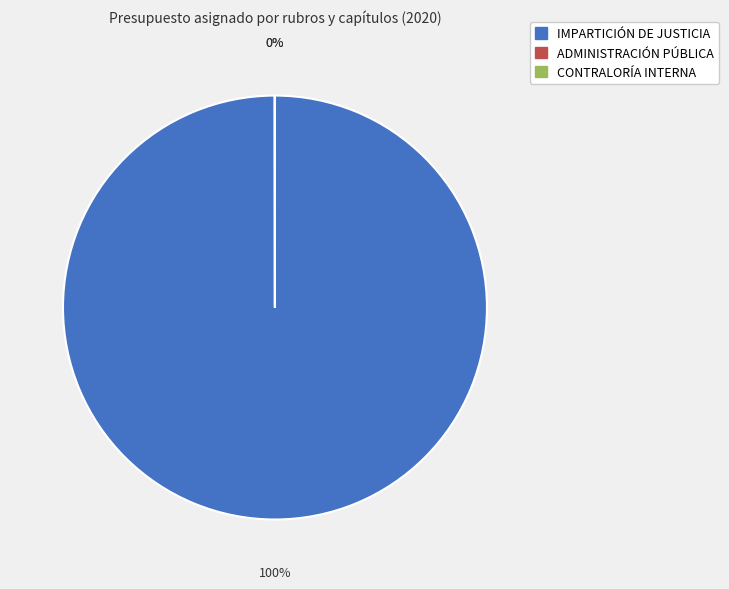

Which category has the biggest portion of the pie?

IMPARTICIÓN DE JUSTICIA